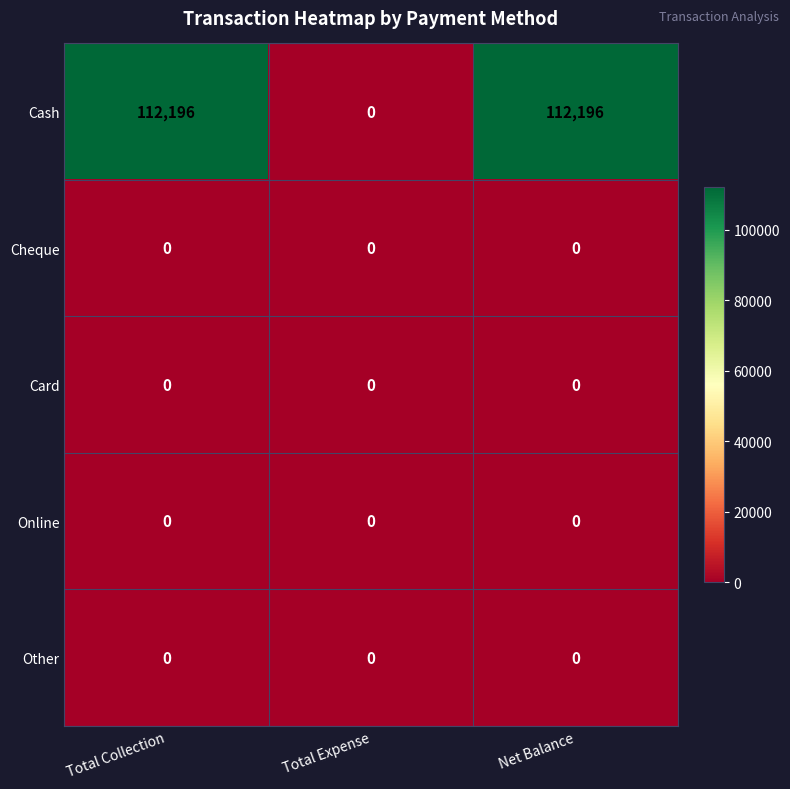

What is the greatest value displayed?

112196